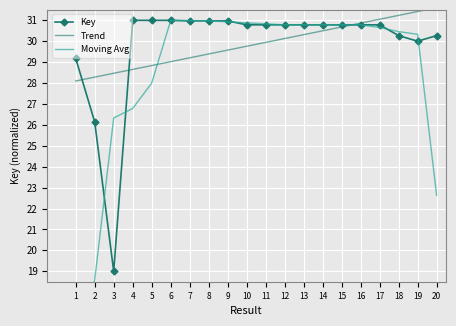

True or false: Moving Avg has more than 1 points higher than both neighbors.

False